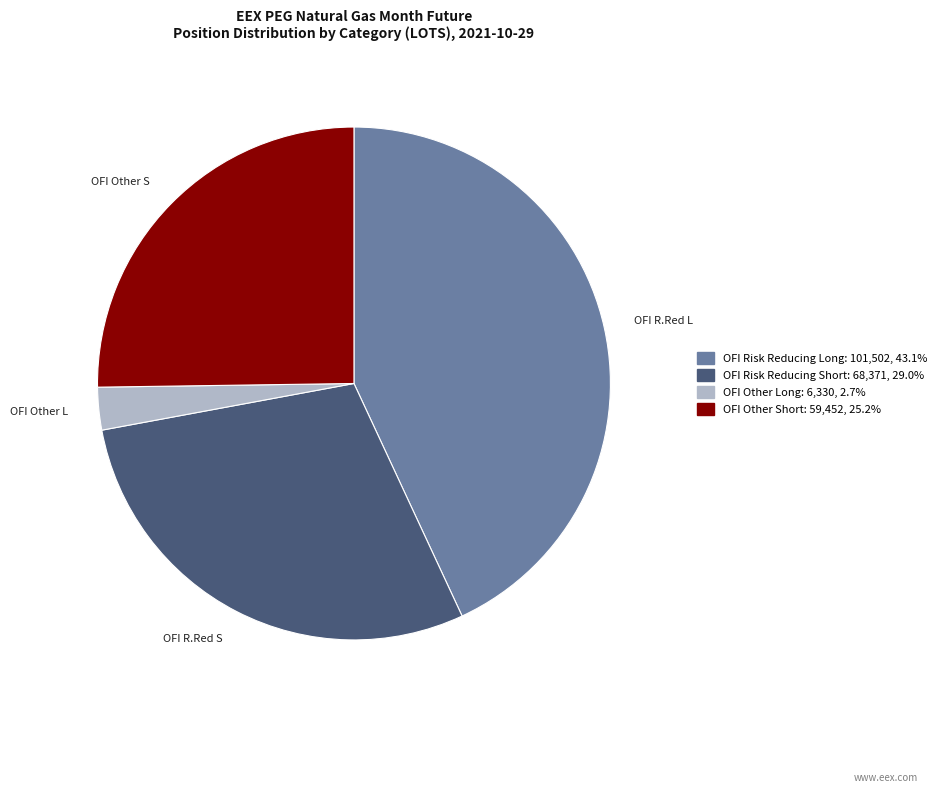

Approximately how many times larger is the value at OFI Other Short: 59,452, 25.2% compared to OFI Risk Reducing Long: 101,502, 43.1%?

0.6